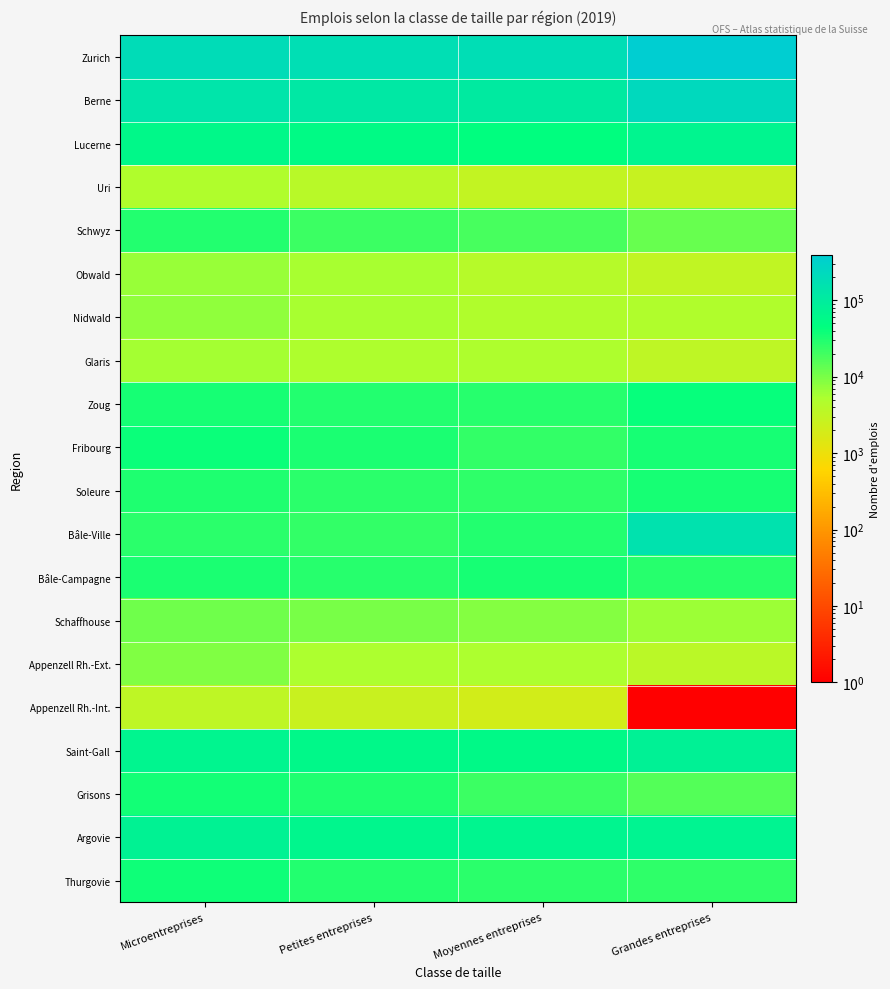

Reading left to right, list all the values displayed in this chart.

Zurich: Microentreprises=194929	Petites entreprises=180687	Moyennes entreprises=185270	Grandes entreprises=387043
Berne: Microentreprises=139803	Petites entreprises=118087	Moyennes entreprises=105924	Grandes entreprises=228089
Lucerne: Microentreprises=59607	Petites entreprises=52725	Moyennes entreprises=45883	Grandes entreprises=68405
Uri: Microentreprises=4816	Petites entreprises=3901	Moyennes entreprises=2970	Grandes entreprises=2698
Schwyz: Microentreprises=28828	Petites entreprises=21100	Moyennes entreprises=18374	Grandes entreprises=12302
Obwald: Microentreprises=6742	Petites entreprises=5438	Moyennes entreprises=4018	Grandes entreprises=3130
Nidwald: Microentreprises=7459	Petites entreprises=5403	Moyennes entreprises=4781	Grandes entreprises=4668
Glaris: Microentreprises=5806	Petites entreprises=4972	Moyennes entreprises=5023	Grandes entreprises=3294
Zoug: Microentreprises=33117	Petites entreprises=28795	Moyennes entreprises=27543	Grandes entreprises=41199
Fribourg: Microentreprises=38691	Petites entreprises=31438	Moyennes entreprises=23991	Grandes entreprises=34400
Soleure: Microentreprises=30581	Petites entreprises=25995	Moyennes entreprises=24700	Grandes entreprises=34138
Bâle-Ville: Microentreprises=26196	Petites entreprises=23734	Moyennes entreprises=28549	Grandes entreprises=152700
Bâle-Campagne: Microentreprises=32870	Petites entreprises=27290	Moyennes entreprises=33276	Grandes entreprises=27913
Schaffhouse: Microentreprises=11049	Petites entreprises=9877	Moyennes entreprises=8821	Grandes entreprises=6356
Appenzell Rh.-Ext.: Microentreprises=9058	Petites entreprises=5388	Moyennes entreprises=5166	Grandes entreprises=3710
Appenzell Rh.-Int.: Microentreprises=3415	Petites entreprises=2572	Moyennes entreprises=2007	Grandes entreprises=1
Saint-Gall: Microentreprises=67172	Petites entreprises=59654	Moyennes entreprises=56628	Grandes entreprises=80850
Grisons: Microentreprises=34849	Petites entreprises=30770	Moyennes entreprises=21794	Grandes entreprises=16187
Argovie: Microentreprises=75503	Petites entreprises=64524	Moyennes entreprises=66995	Grandes entreprises=72913
Thurgovie: Microentreprises=37397	Petites entreprises=29578	Moyennes entreprises=26897	Grandes entreprises=24858